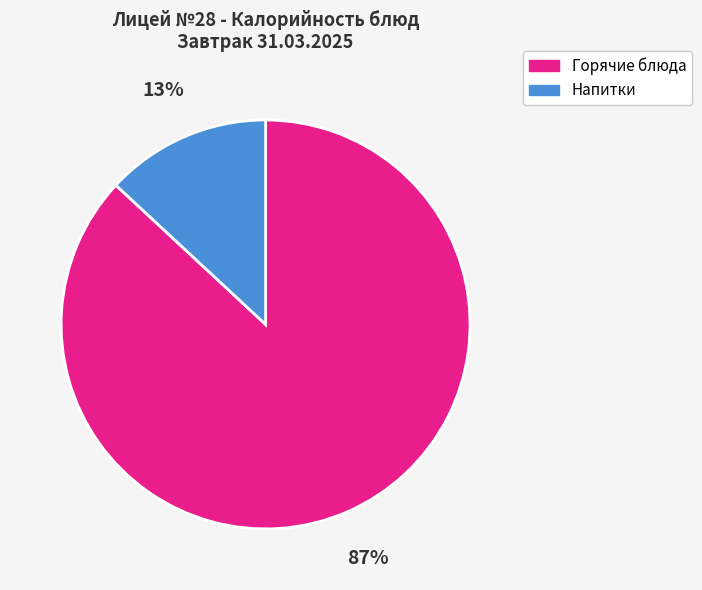

To the nearest percent, what is the difference between the largest and smallest slice percentages?

74%